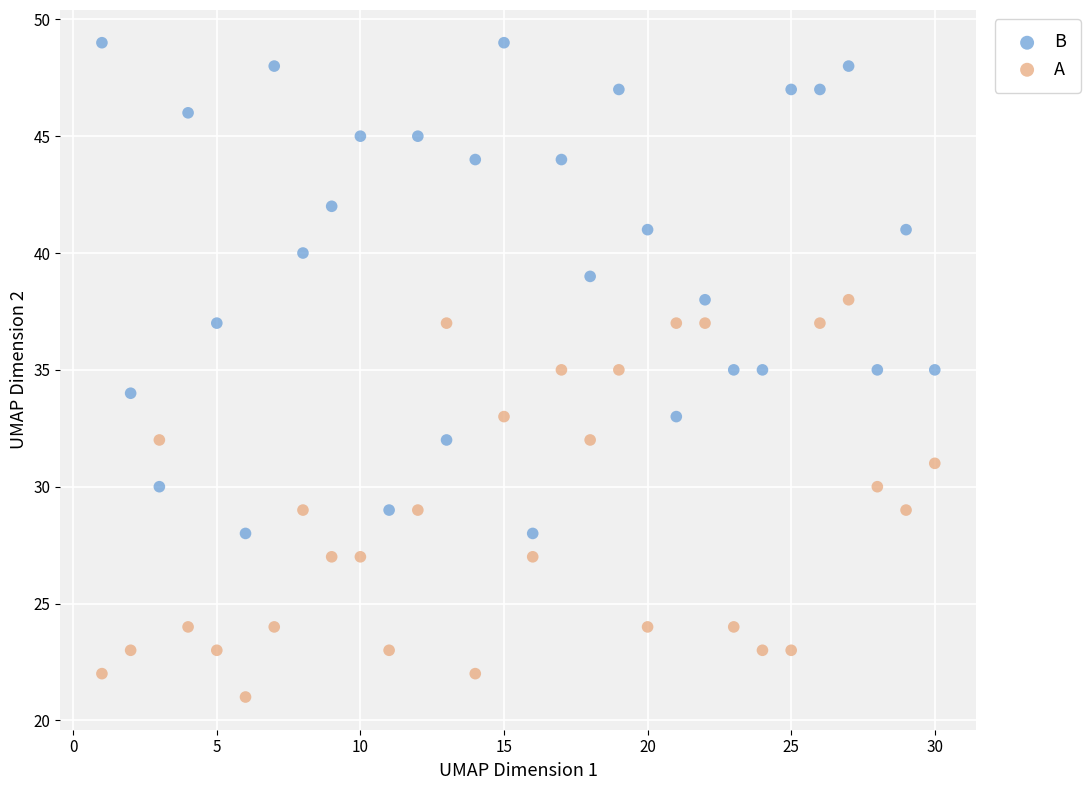

Across all data points, what is the range of Y values (max minus min)?

28